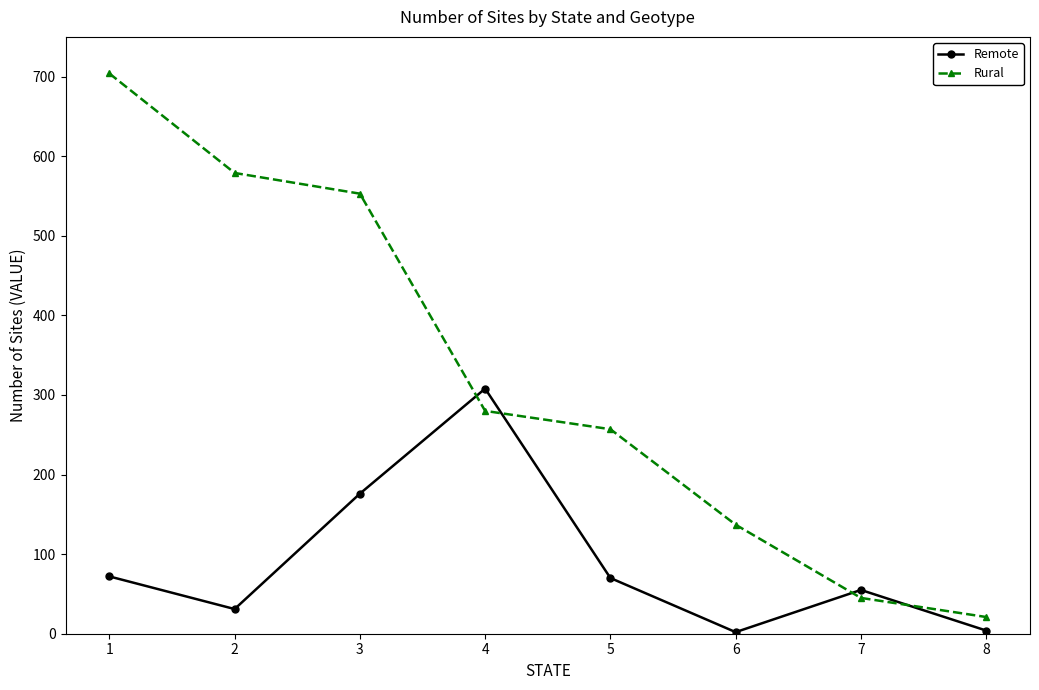

At which label does Rural first exceed 280?

1